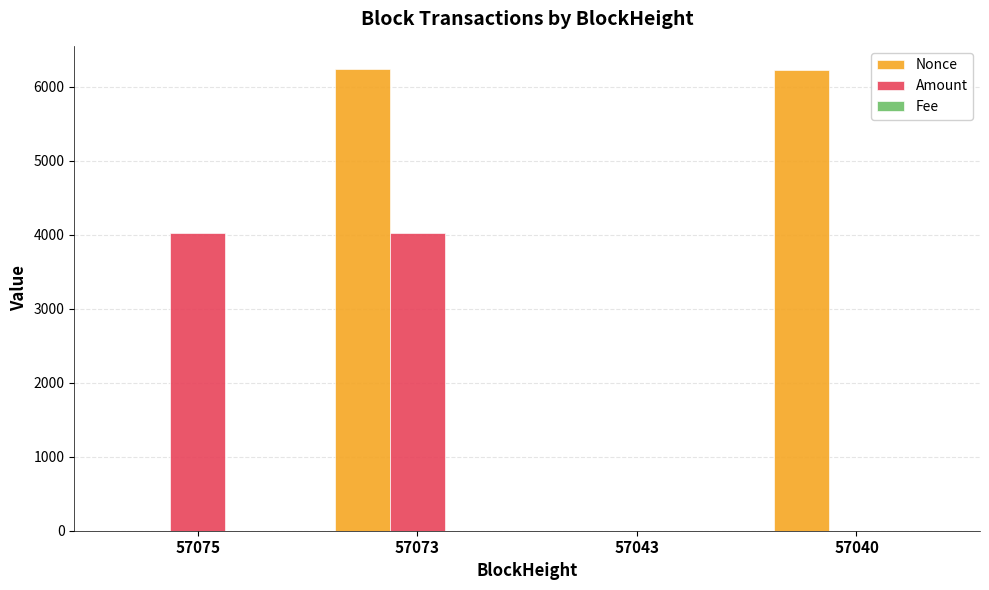

The Amount series shows 4026.4 at 57075. True or false?

True